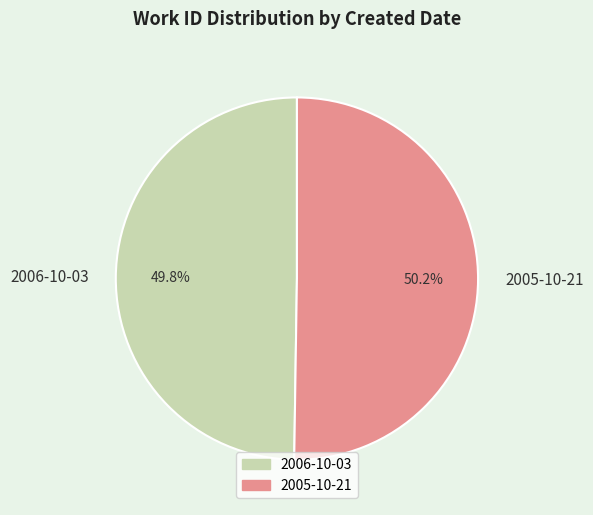

How many slices are in this pie chart?

2